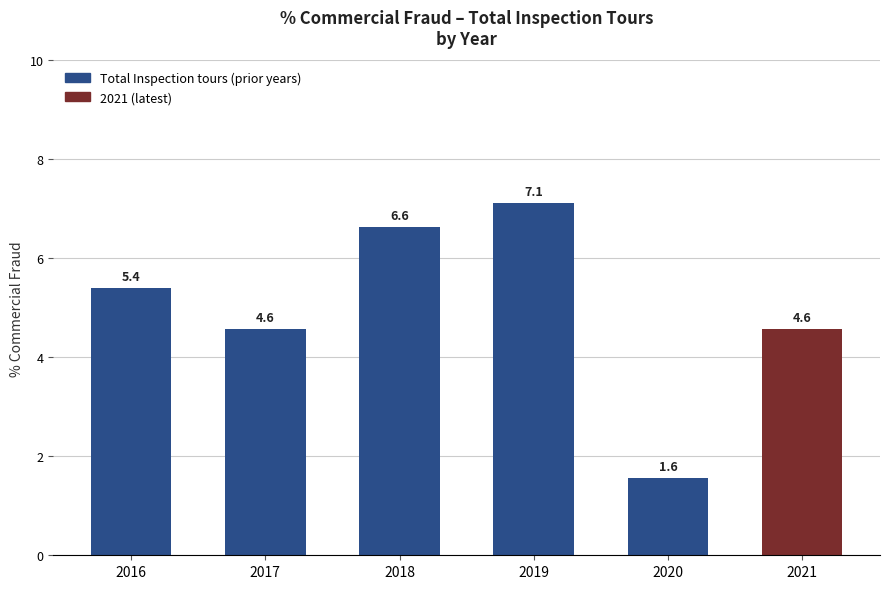

What is the change in value from 2016 to 2017?

-0.8